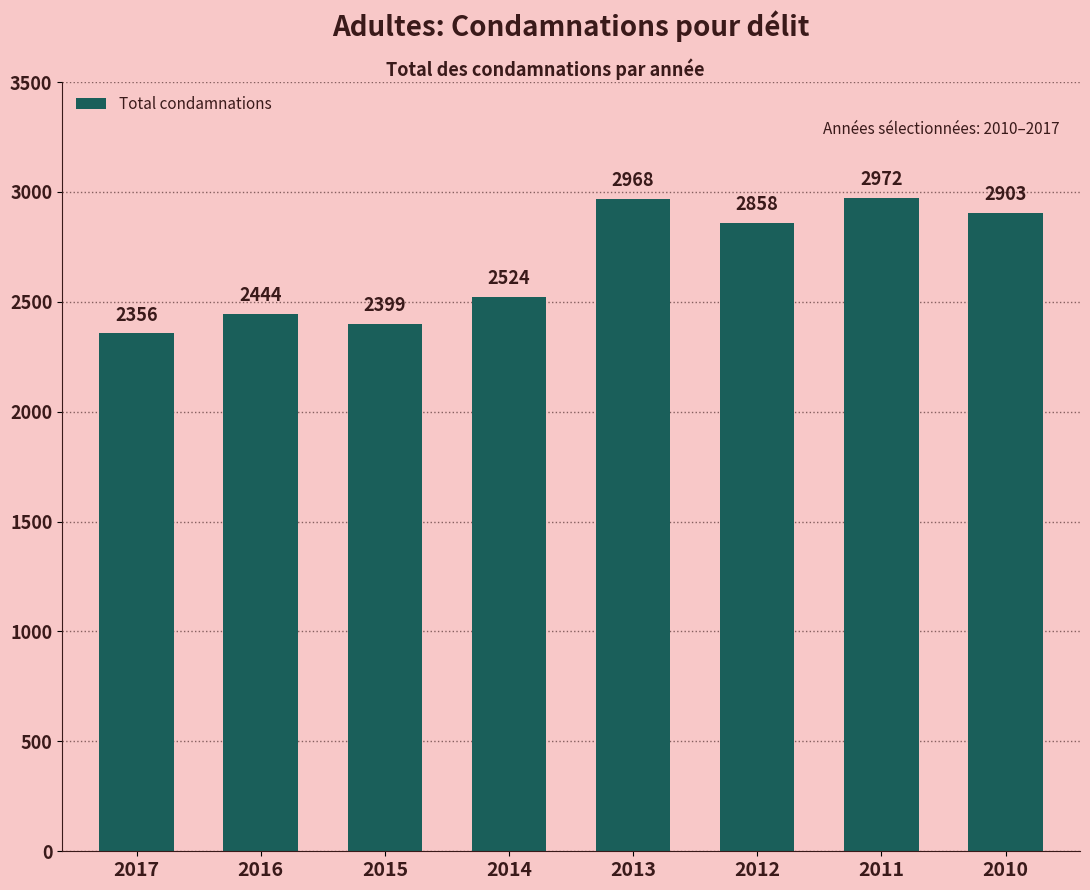

True or false: the data shows 1377 at 2016.

False